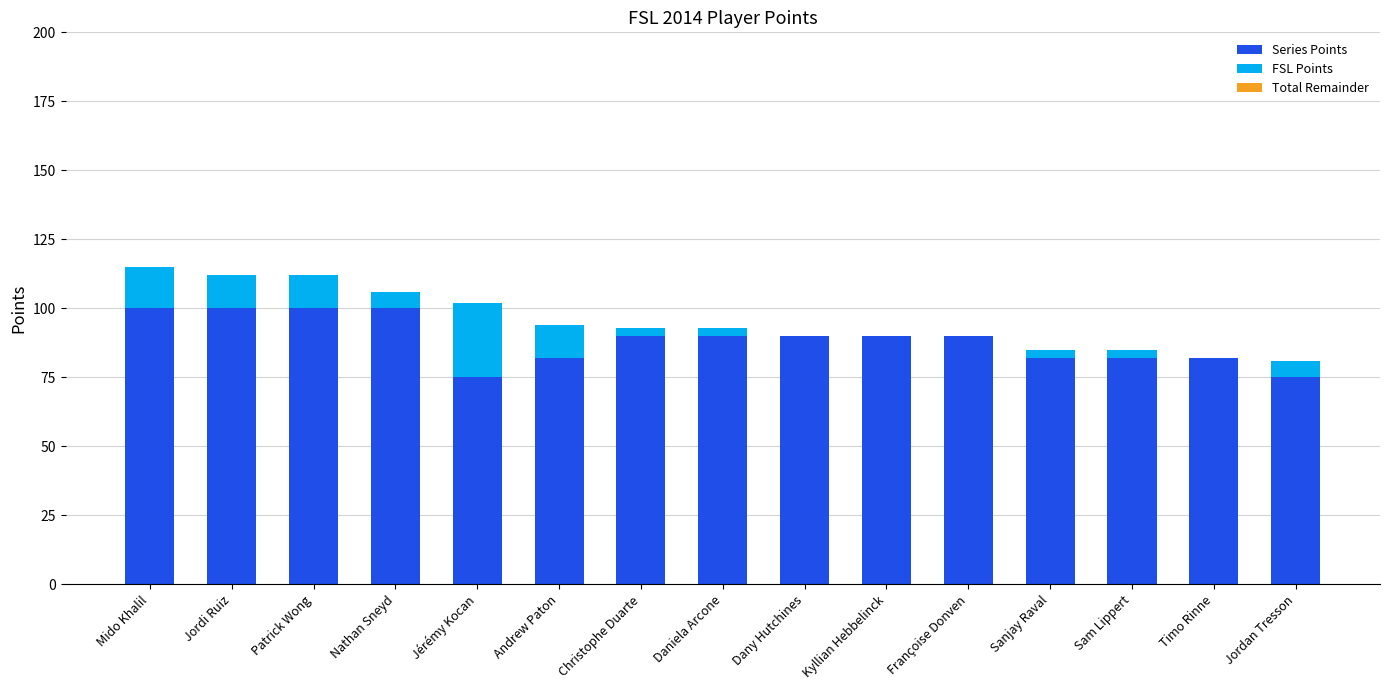

Reading left to right, list the values for the Series Points series.

Mido Khalil=100	Jordi Ruiz=100	Patrick Wong=100	Nathan Sneyd=100	Jérémy Kocan=75	Andrew Paton=82	Christophe Duarte=90	Daniela Arcone=90	Dany Hutchines=90	Kyllian Hebbelinck=90	Françoise Donven=90	Sanjay Raval=82	Sam Lippert=82	Timo Rinne=82	Jordan Tresson=75